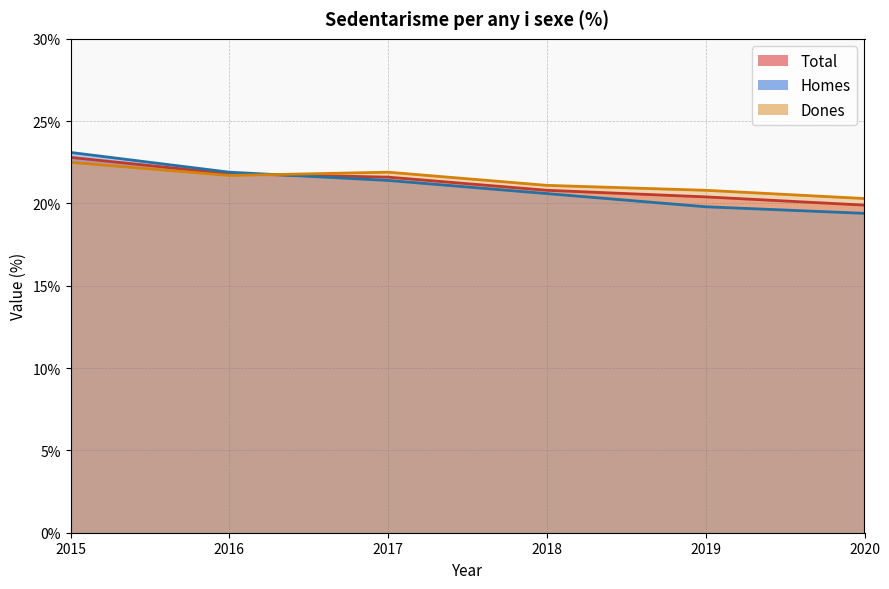

Which series has the largest total across all categories?

Dones